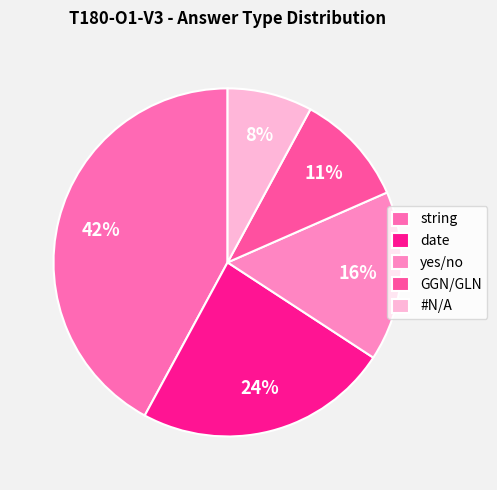

What is the ratio of the value at GGN/GLN to the value at string?

0.2